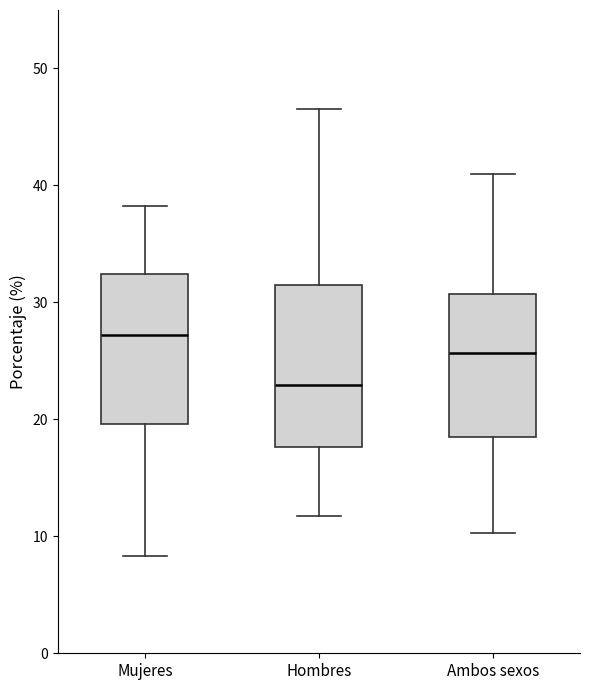

Where does the upper whisker of the box for Mujeres end on the y-axis? The values are not printed on the chart, so give them approximately, as read against the axis.

38